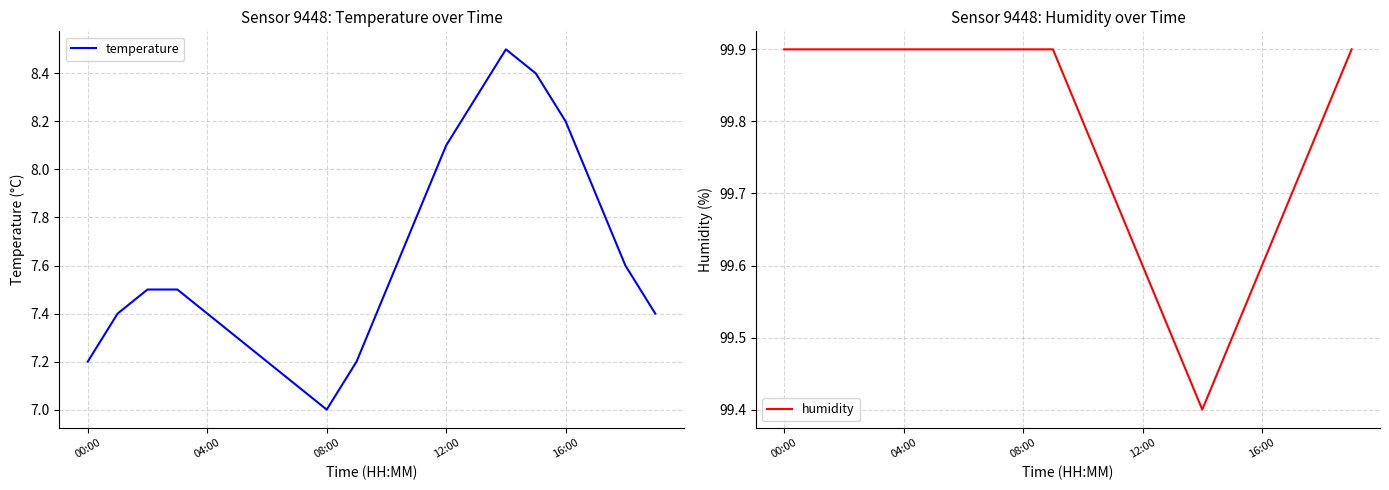

Reading left to right, transcribe all the data shown in this chart.

temperature: 7.2	7.4	7.5	7.5	7.4	7.3	7.2	7.1	7.0	7.2	7.5	7.8	8.1	8.3	8.5	8.4	8.2	7.9	7.6	7.4
humidity: 99.9	99.9	99.9	99.9	99.9	99.9	99.9	99.9	99.9	99.9	99.8	99.7	99.6	99.5	99.4	99.5	99.6	99.7	99.8	99.9